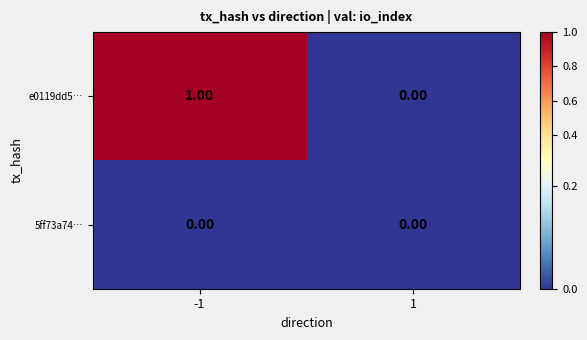

Between -1 and 1, which series saw the biggest shift?

e0119dd5…